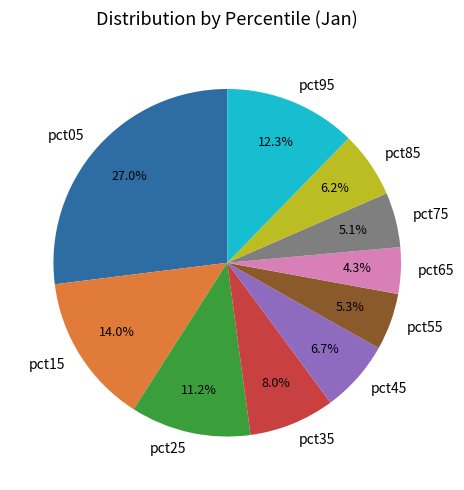

To the nearest percent, what portion does pct95 represent?

12%